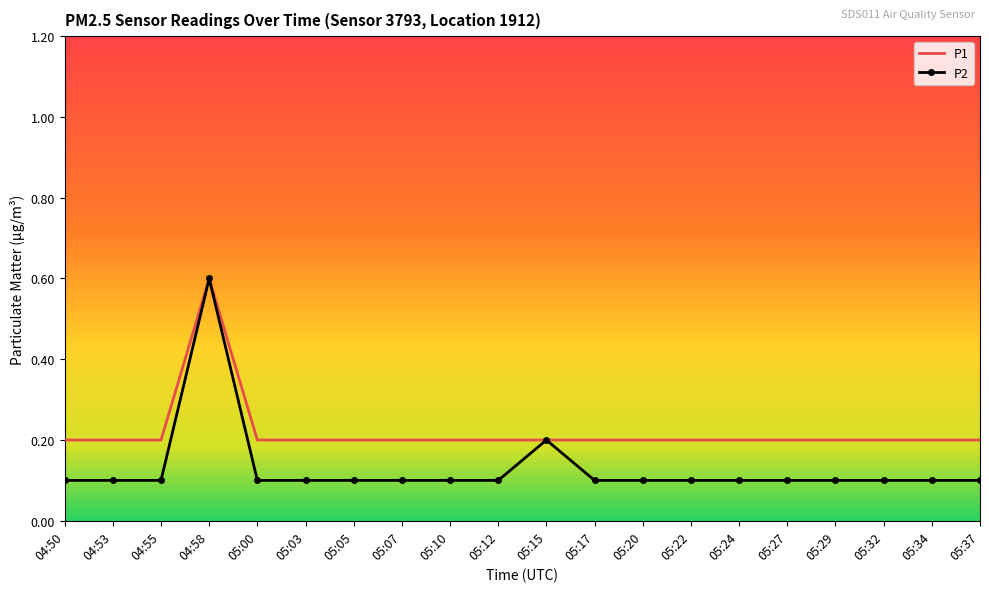

True or false: P2 has a value of 0.1 at 05:03.

True